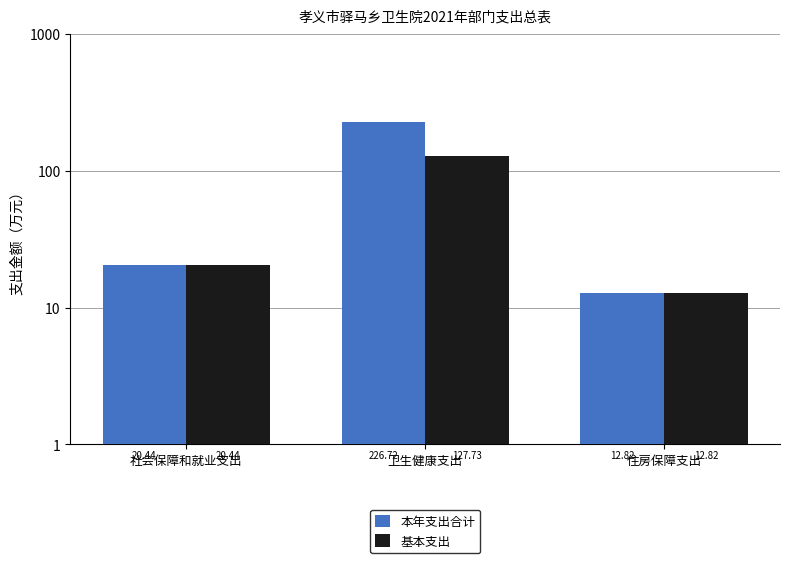

Rank the series at 住房保障支出 from highest to lowest value.

本年支出合计, 基本支出